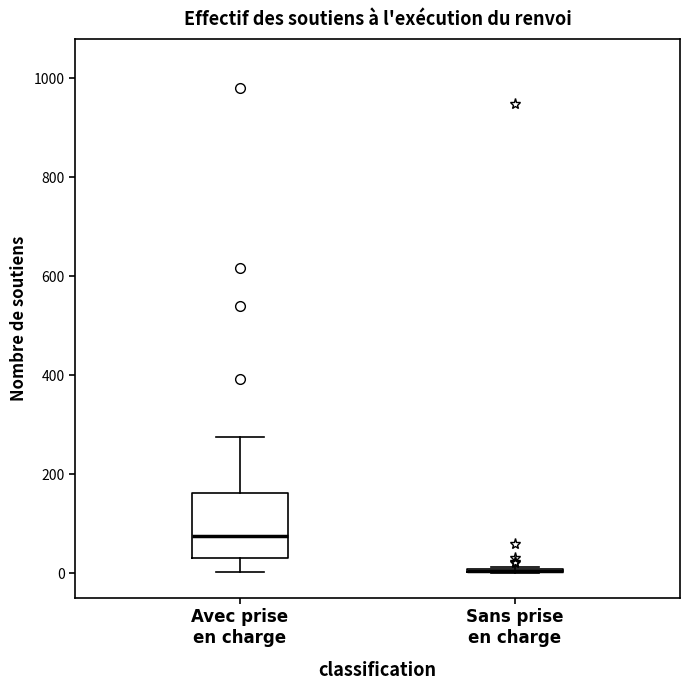

Comparing the boxes themselves (not the whiskers), which one is the tallest?

Avec prise en charge